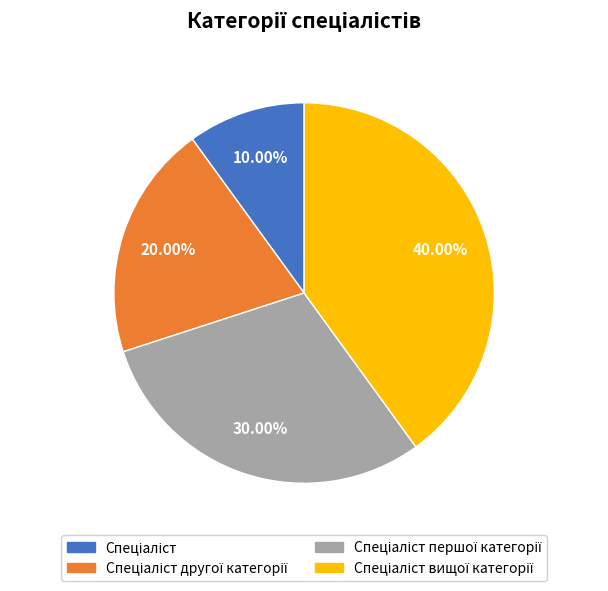

Does any single category account for the majority?

No